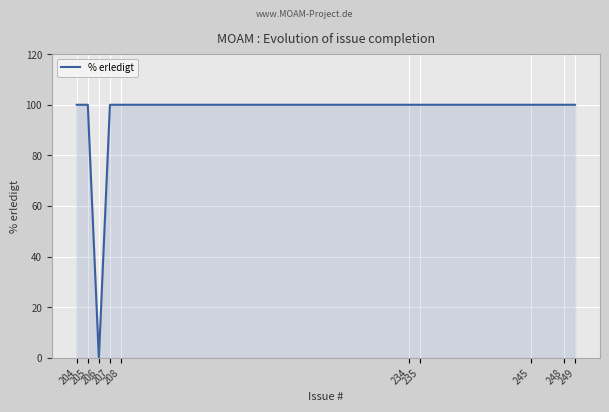

Reading left to right, what are all the values shown in this chart?

204=100	205=100	206=0	207=100	208=100	234=100	235=100	245=100	248=100	249=100